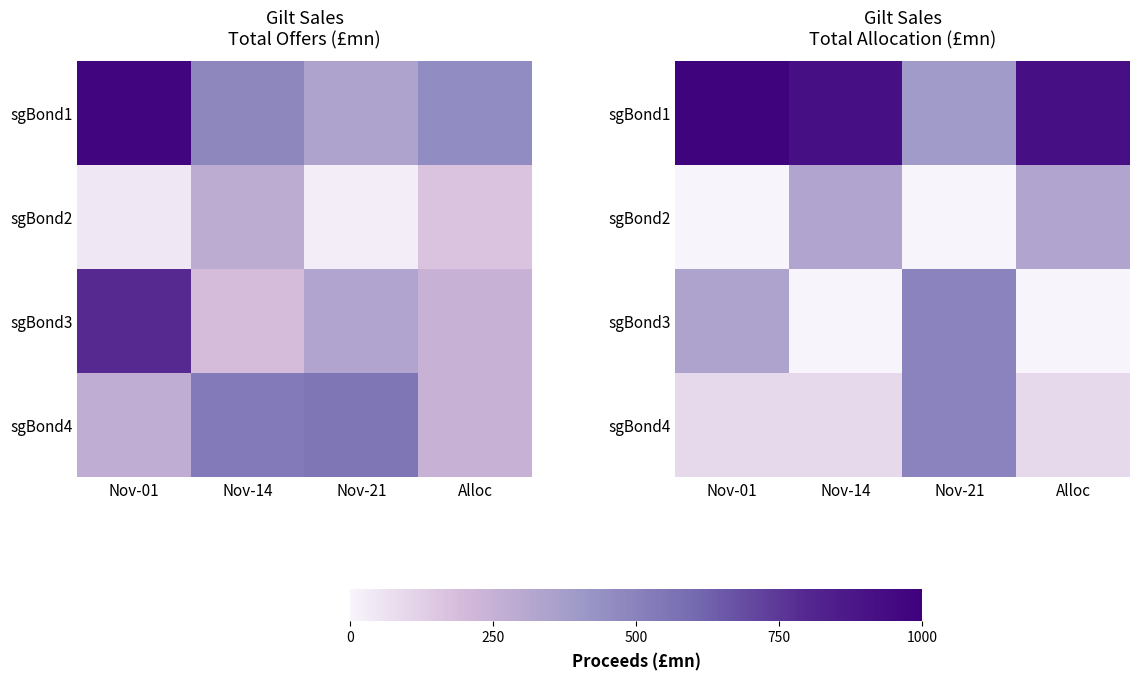

At Nov-14, list the series in order from largest to smallest.

sgBond1, sgBond2, sgBond4, sgBond3